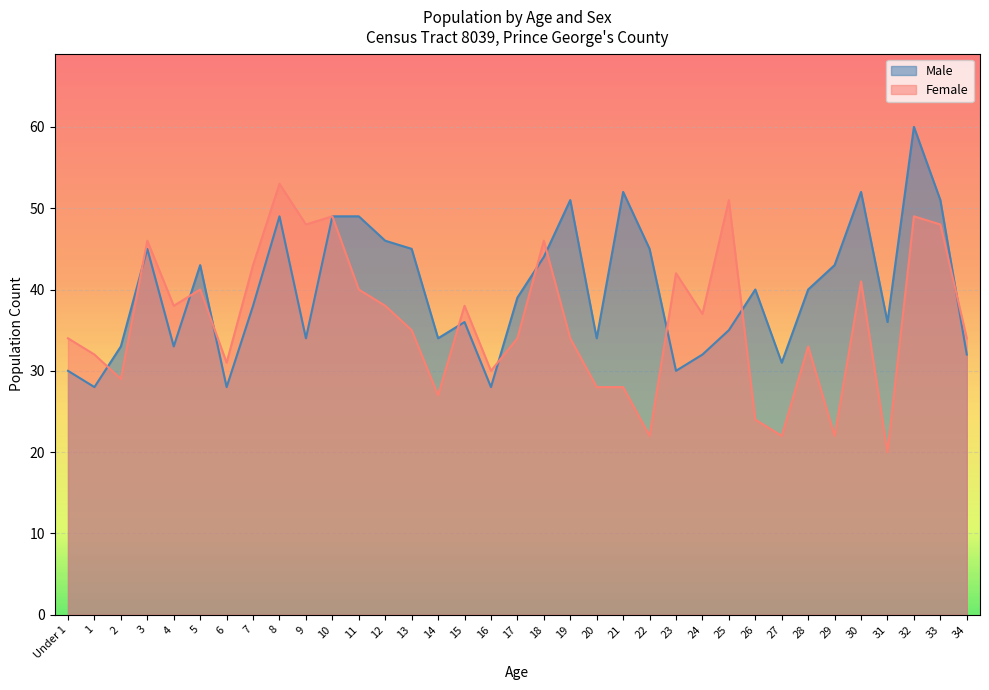

List the series in order of their peak value, lowest first.

Female, Male